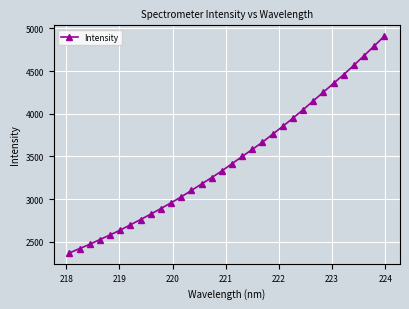

What is the sum of all values?

110958.0